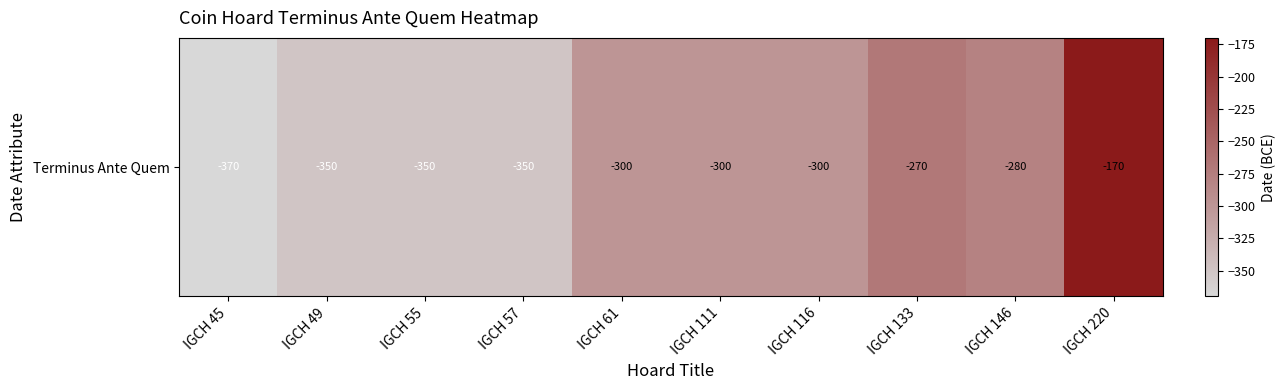

What is the sum of the values at IGCH 111 and IGCH 49?

-650